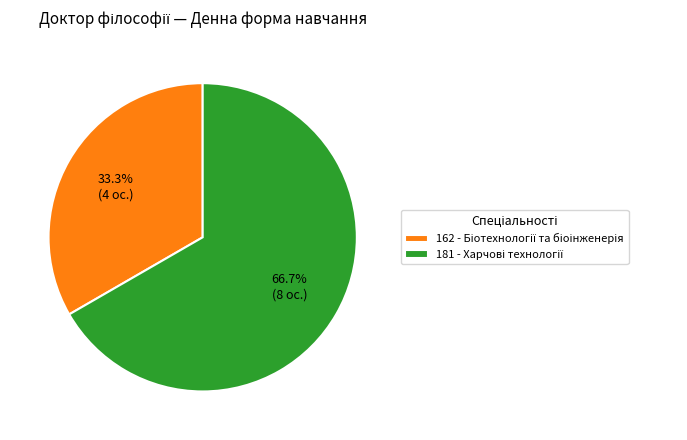

Is there any slice that represents more than half of the pie?

Yes